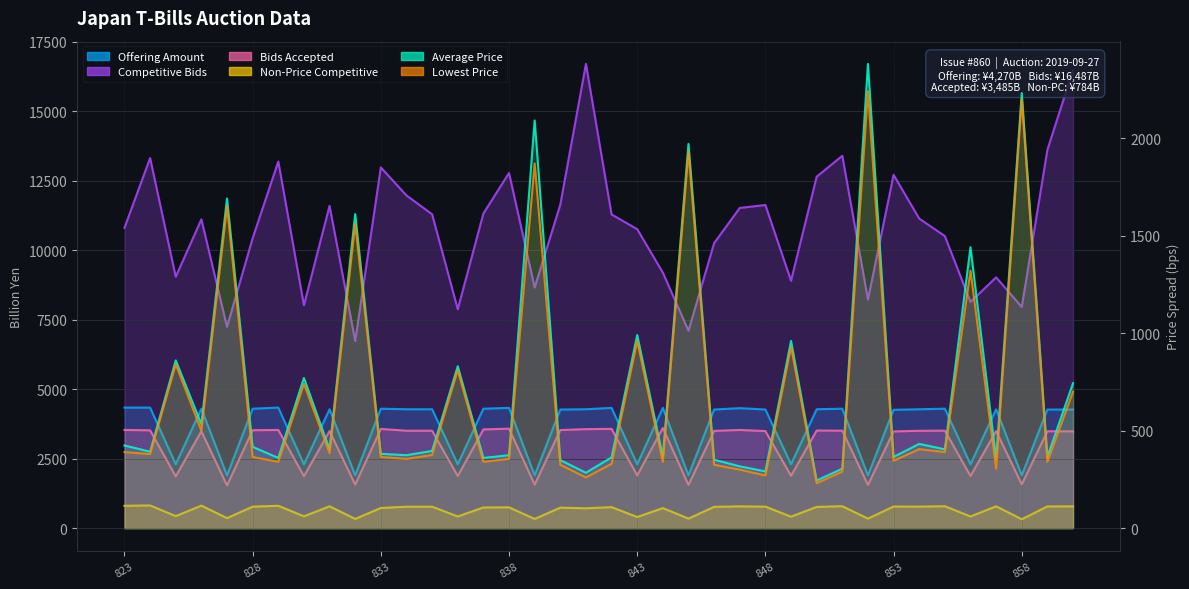

Which category has the lowest value across all series?

850